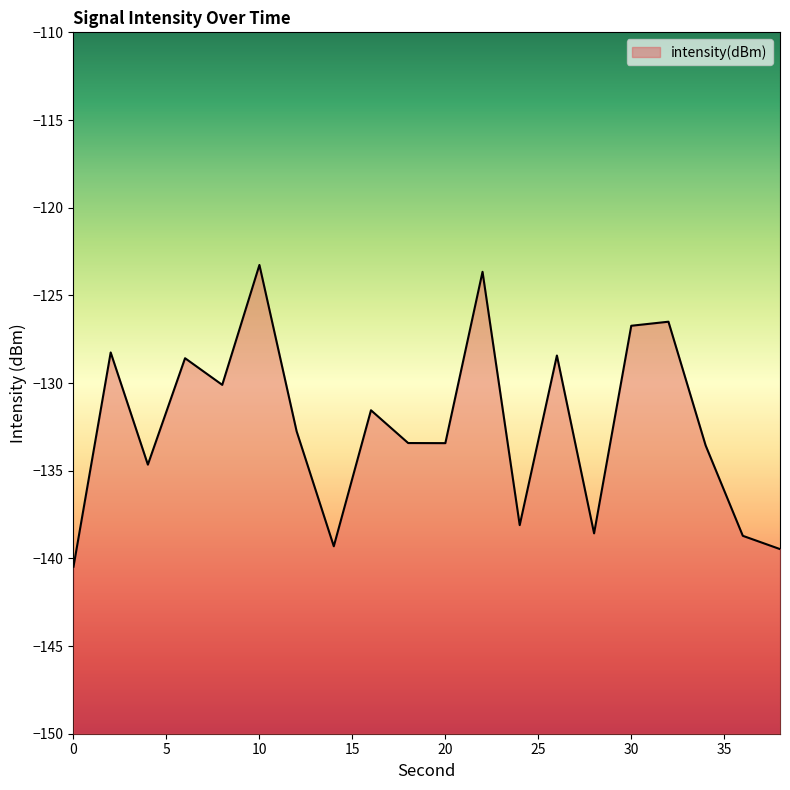

What is the maximum value shown in the chart?

-123.3